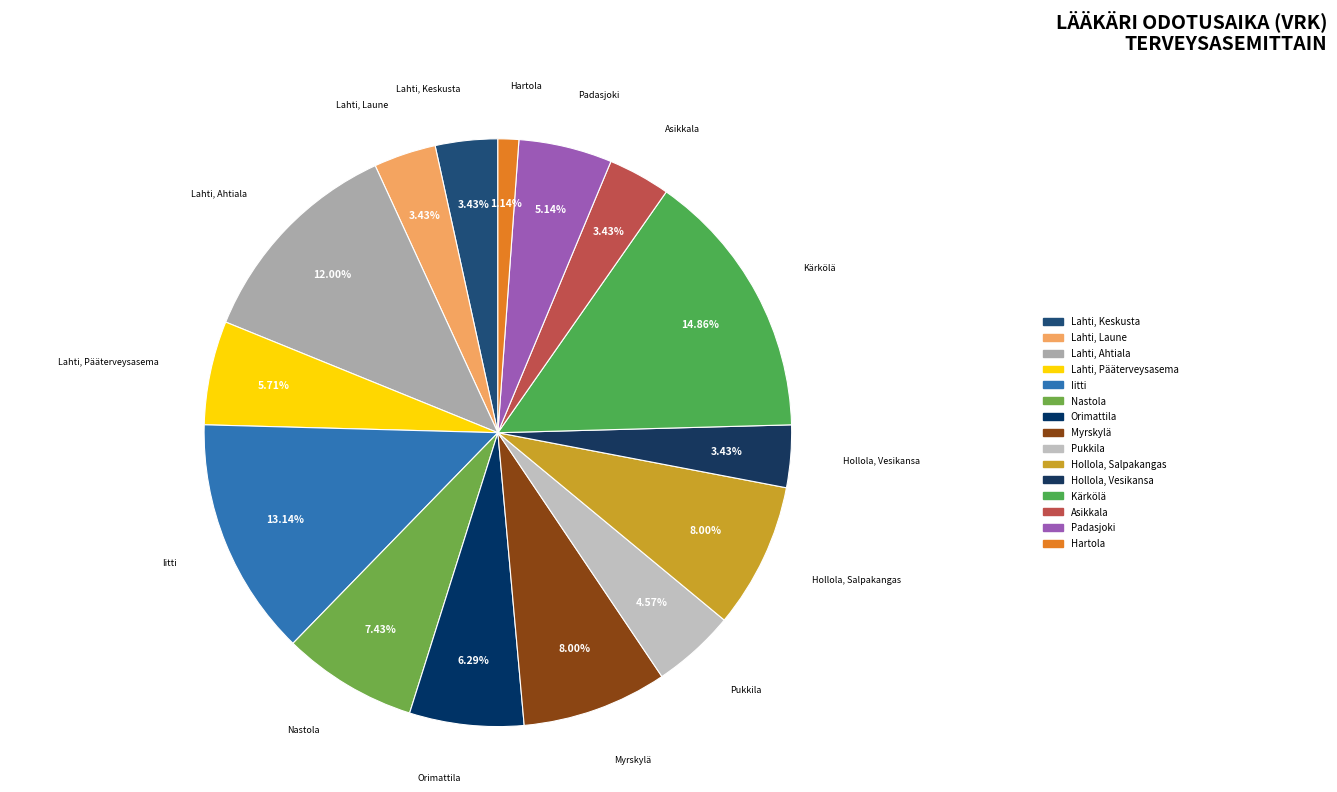

To the nearest percent, what is the difference between the largest and smallest slice percentages?

14%